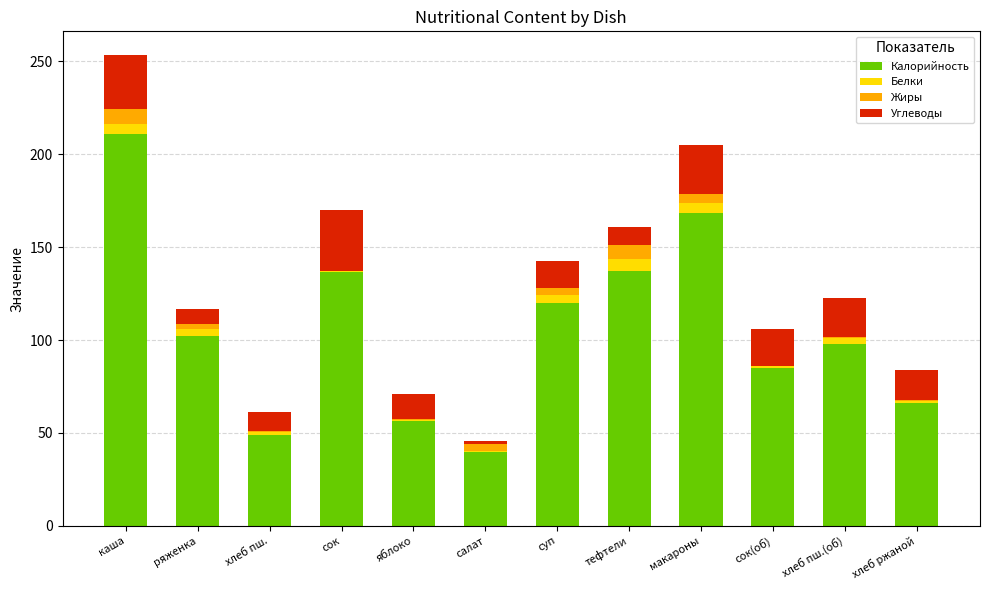

Where is Калорийность nearest to the value 125?

суп